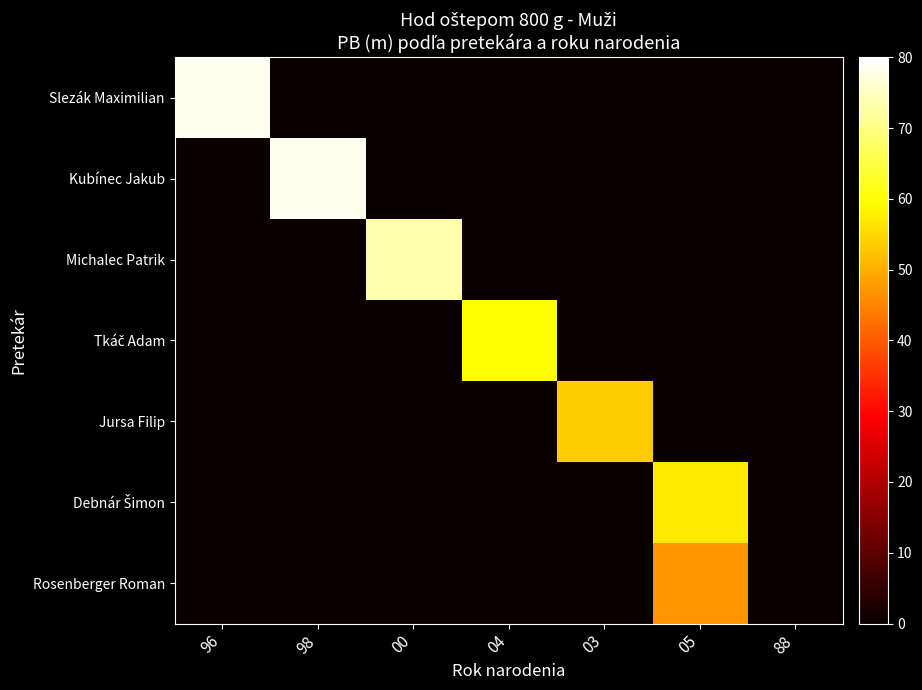

What is the total value across all series at 04?

59.7